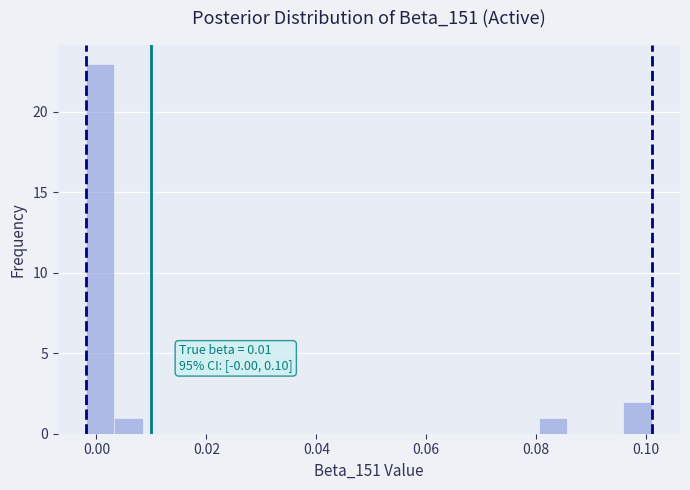

Around what value on the x-axis is the tallest bar? Give the approximate position of its centre, as read against the axis.

0.000